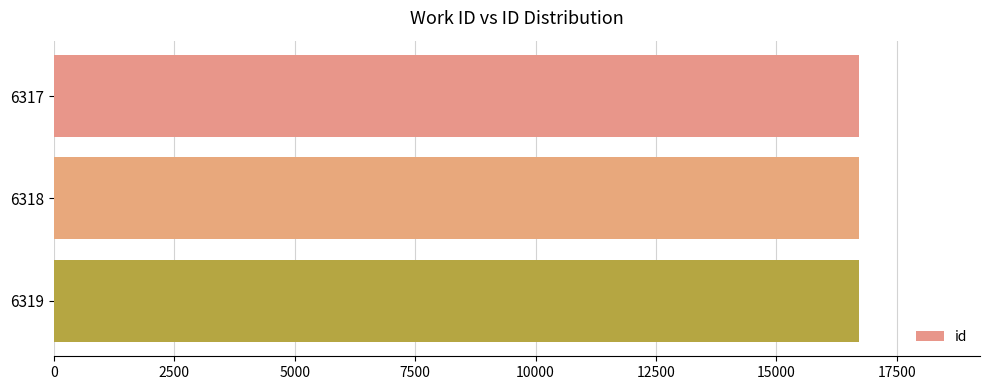

Approximately how many times larger is the value at 6317 compared to 6319?

1.0